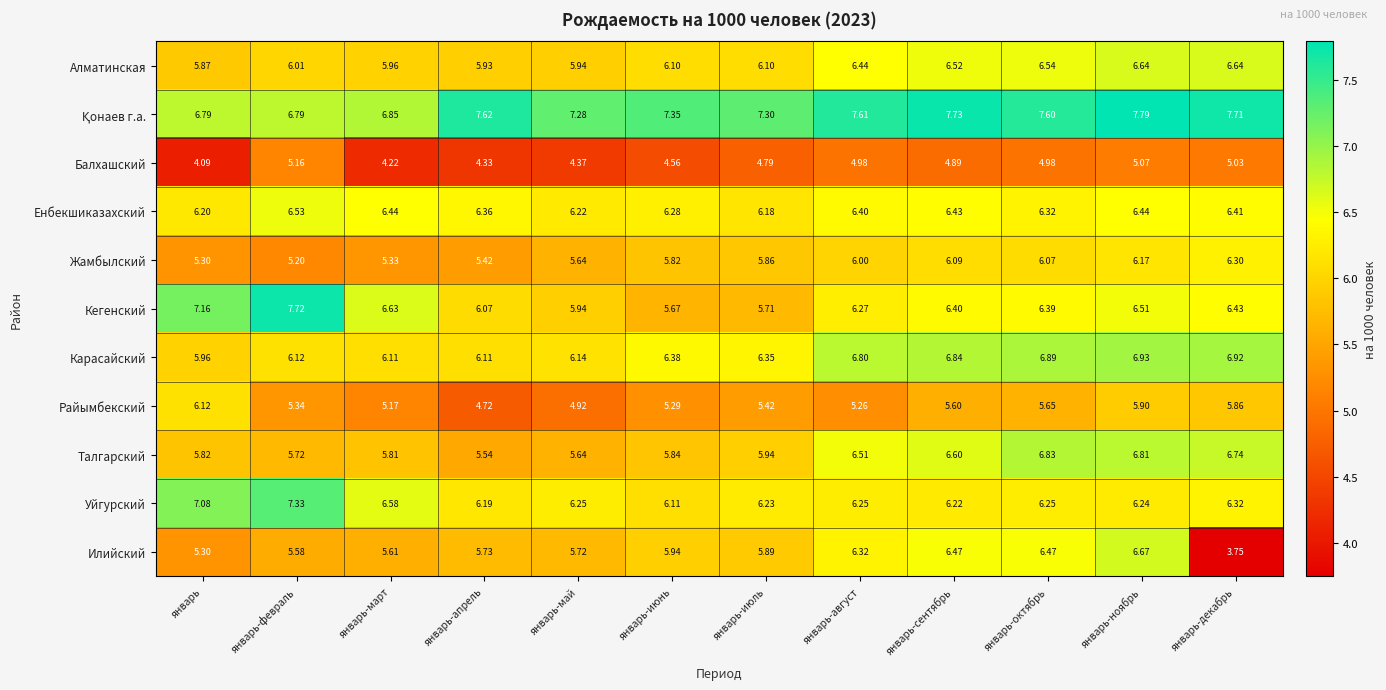

List the labels in order of Жамбылский value, smallest first.

январь-февраль, январь, январь-март, январь-апрель, январь-май, январь-июнь, январь-июль, январь-август, январь-октябрь, январь-сентябрь, январь-ноябрь, январь-декабрь